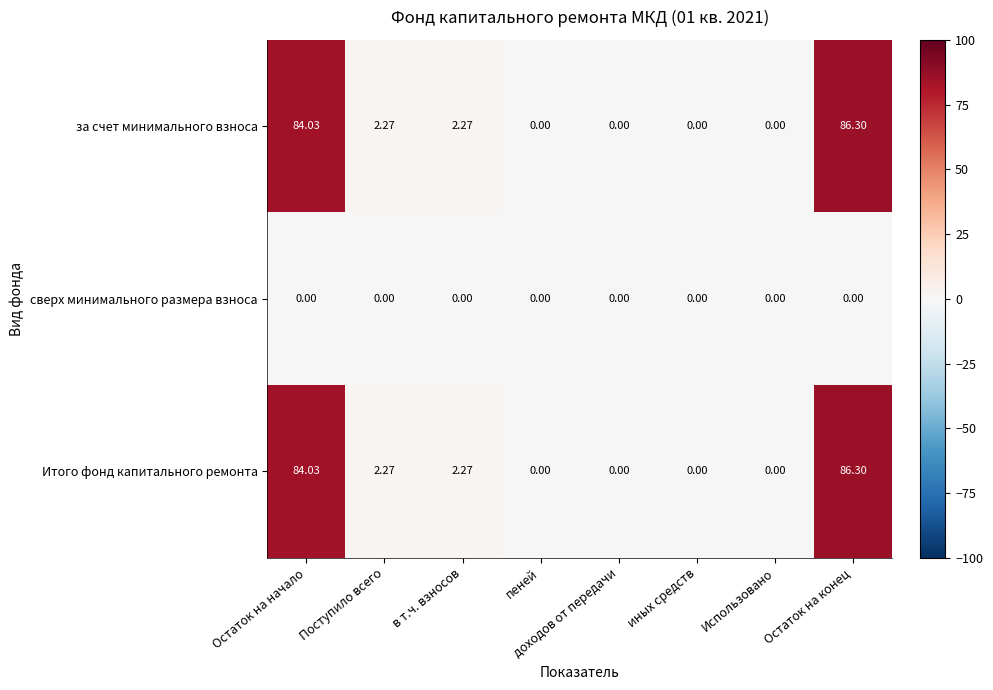

How many data points does each series have?

8